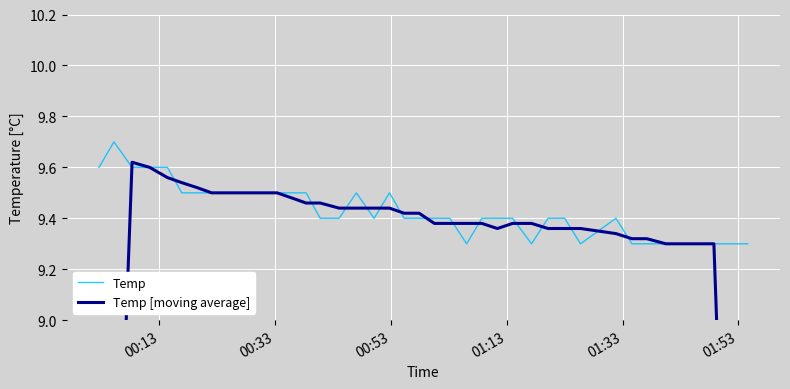

In Temp [moving average], how many points are lower than both neighbors (excluding endpoints)?

3